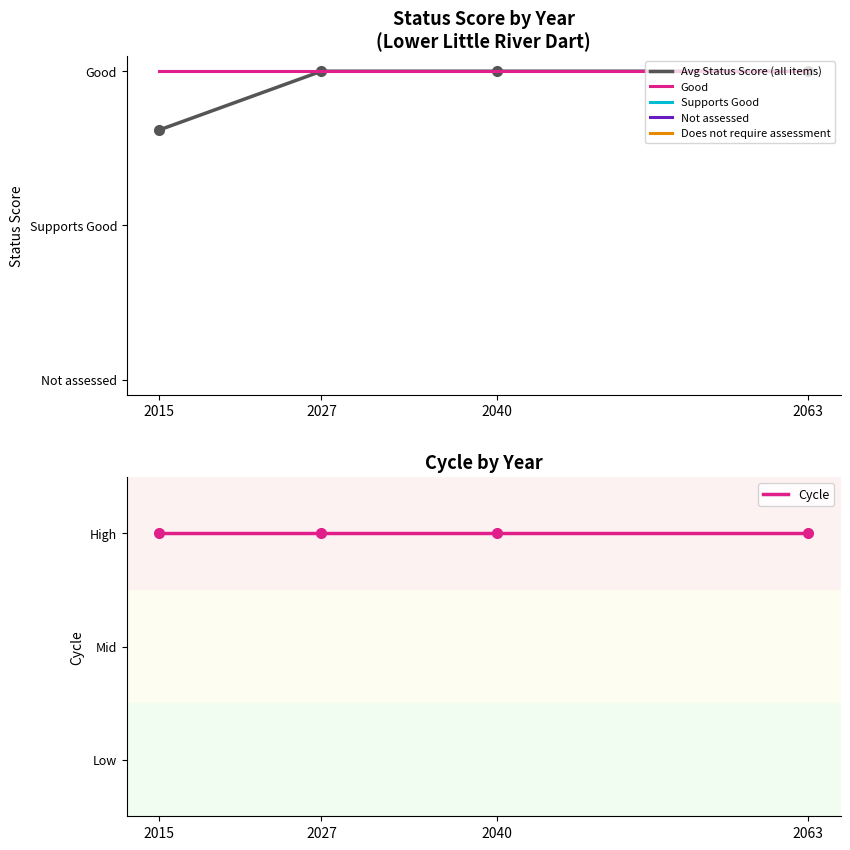

True or false: Cycle and Avg Status Score (all items) intersect in this chart.

False